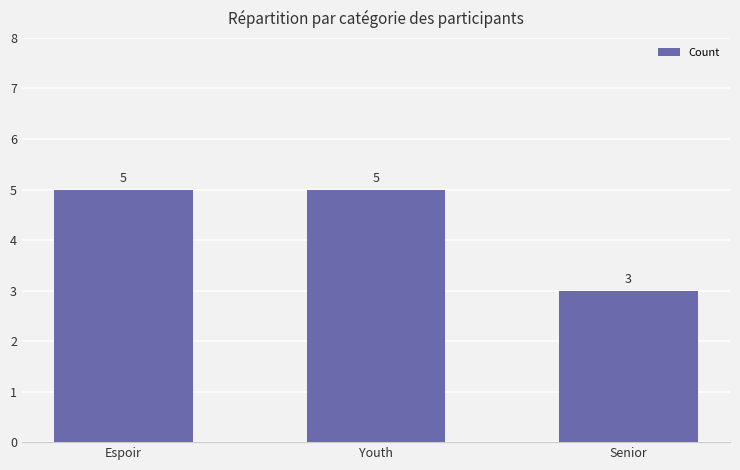

Reading left to right, what are all the values shown in this chart?

5	5	3